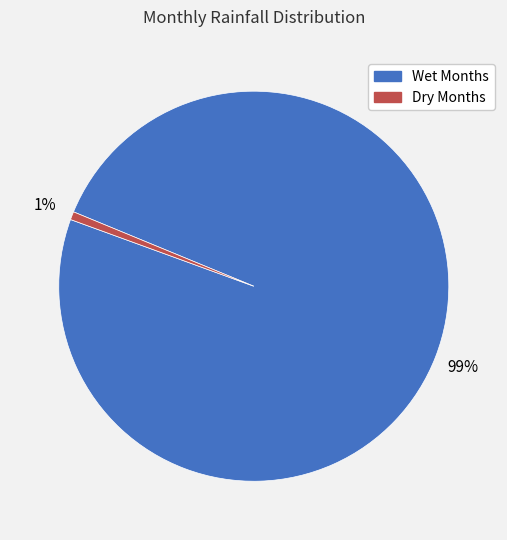

Which slice is the largest?

Wet Months